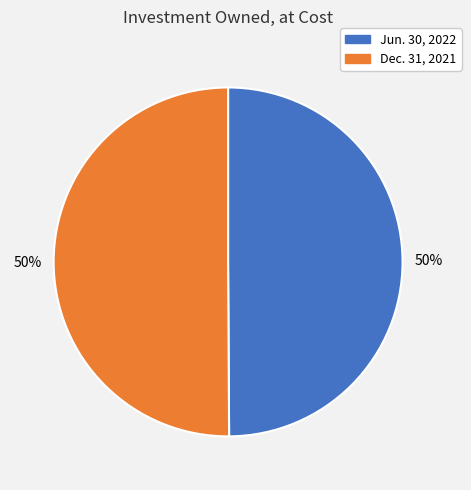

What percentage is the Dec. 31, 2021 slice, to the nearest percent?

50%